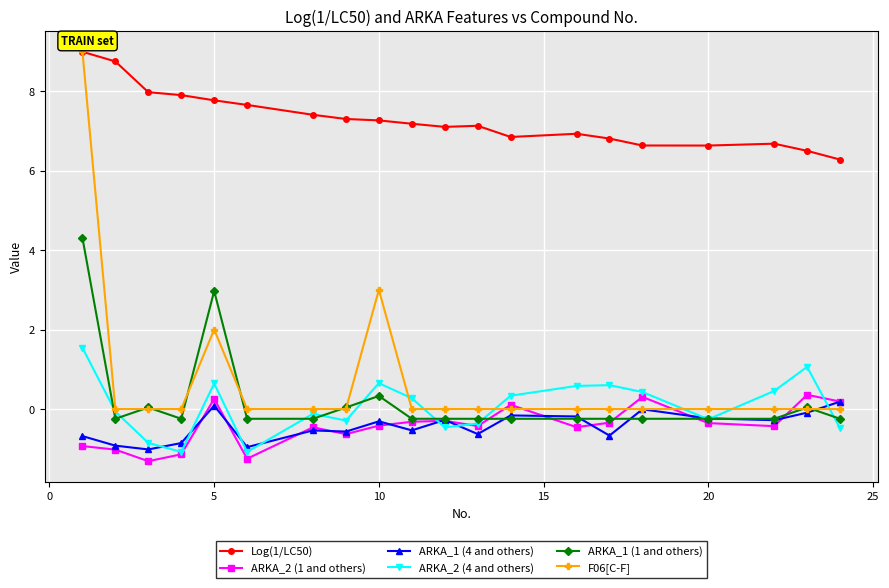

True or false: ARKA_1 (1 and others) and Log(1/LC50) intersect in this chart.

False